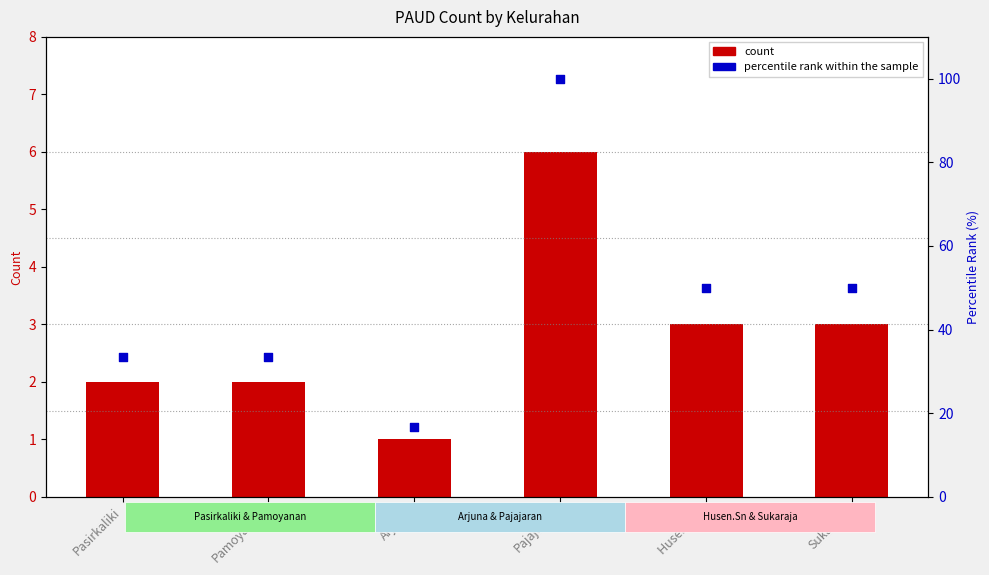

What is the total value across all series at Sukaraja?

53.0